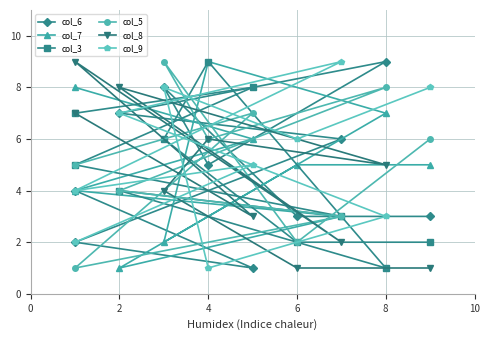

What are all the series names shown in the legend?

col_6, col_7, col_3, col_5, col_8, col_9